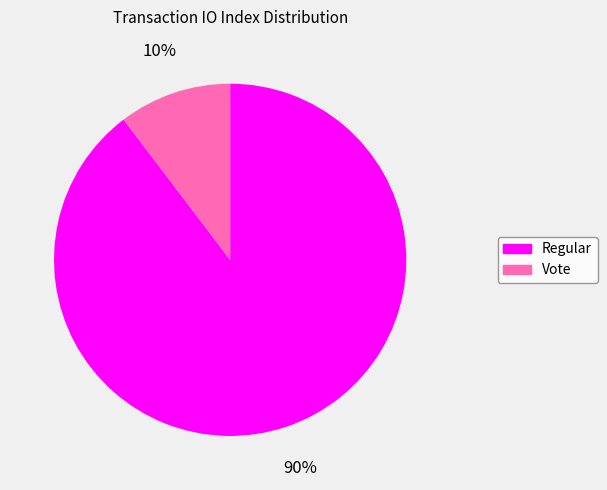

What is the majority slice?

Regular